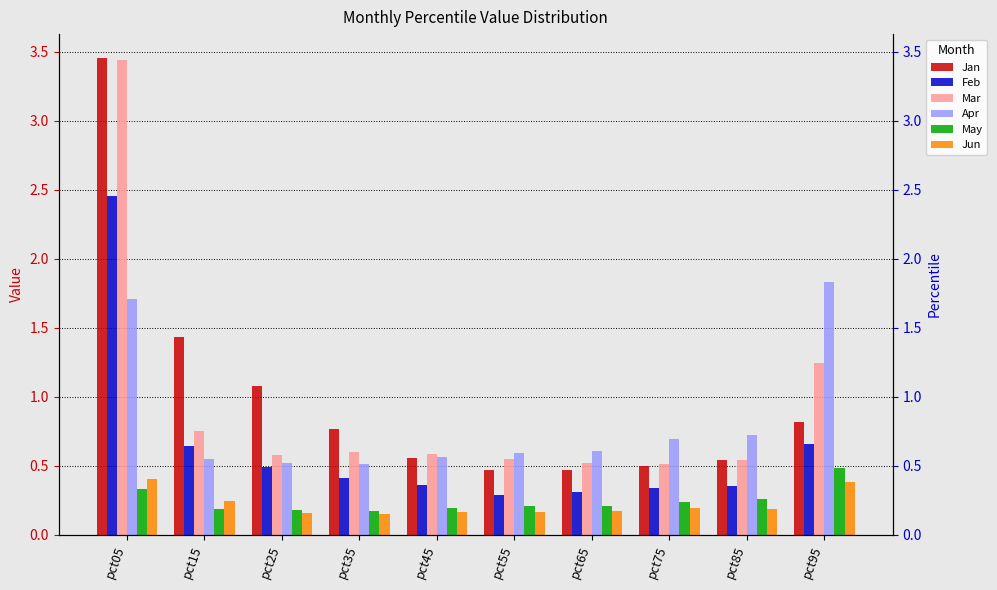

What is the sum of the Jan values at pct45 and pct35?

1.3